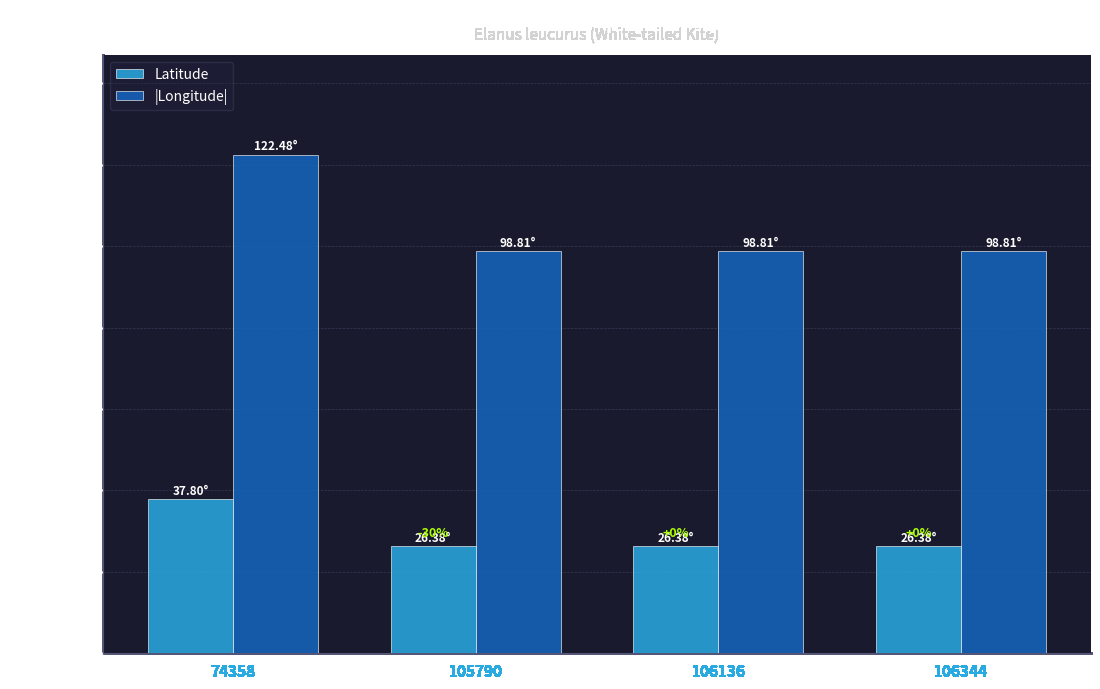

Is the value of |Longitude| at 106136 greater than the value of Latitude at 74358?

Yes